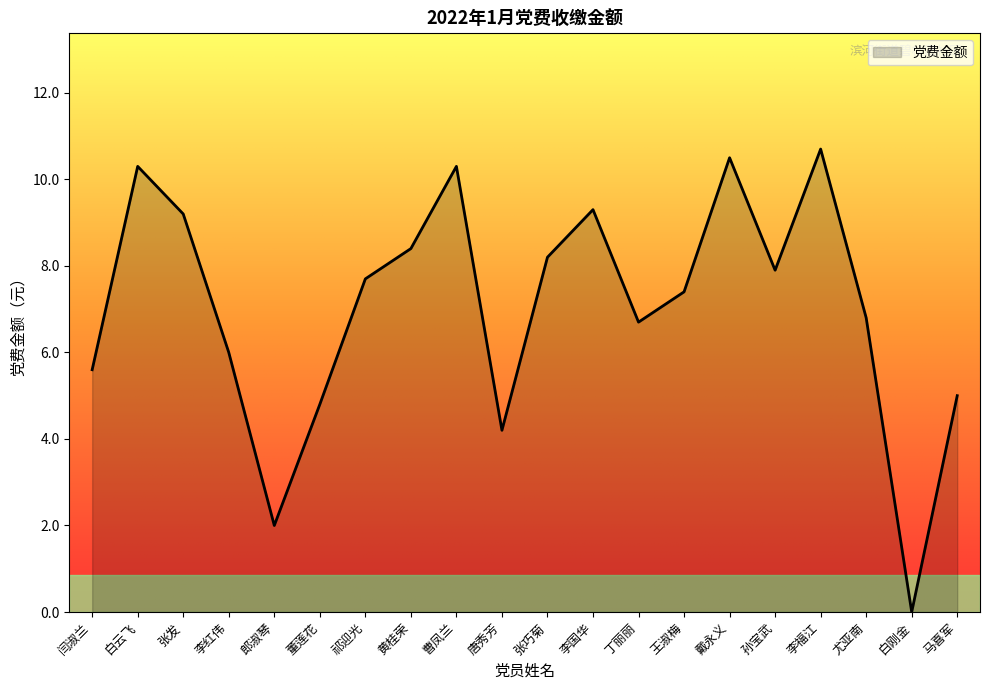

What is the change in value from 孙宝武 to 李福江?

+2.8